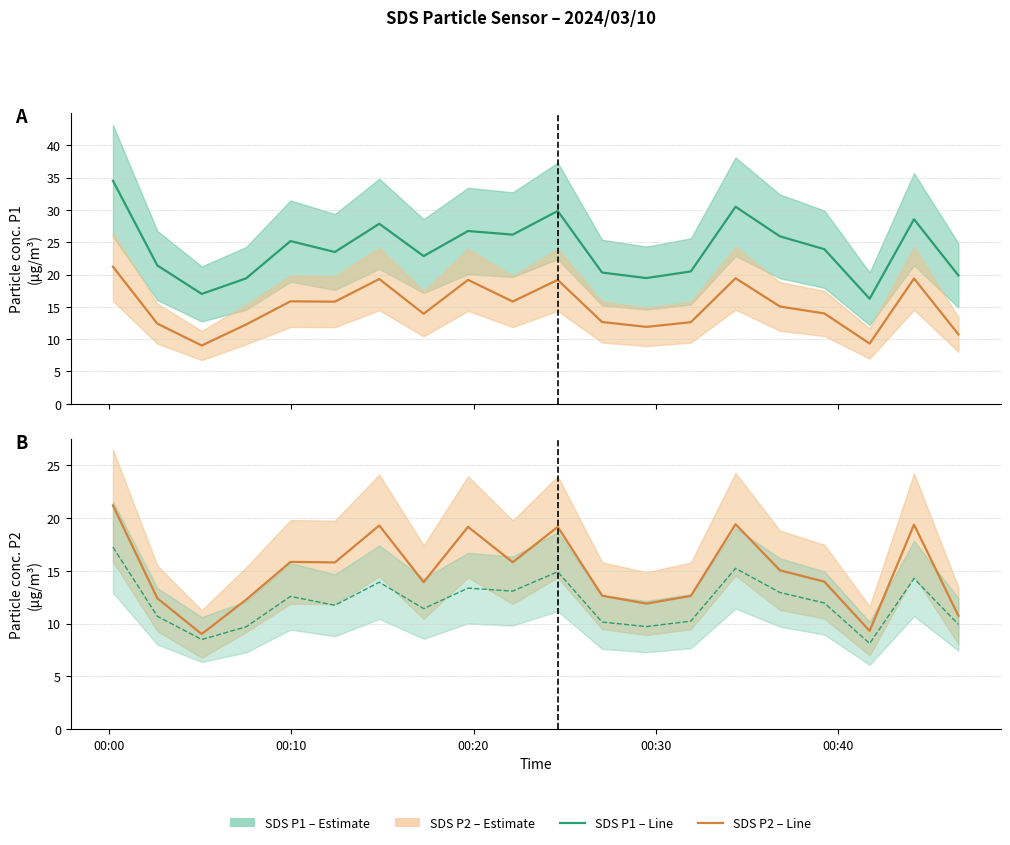

The SDS_P2 series shows 8.4 at 00:40. True or false?

False